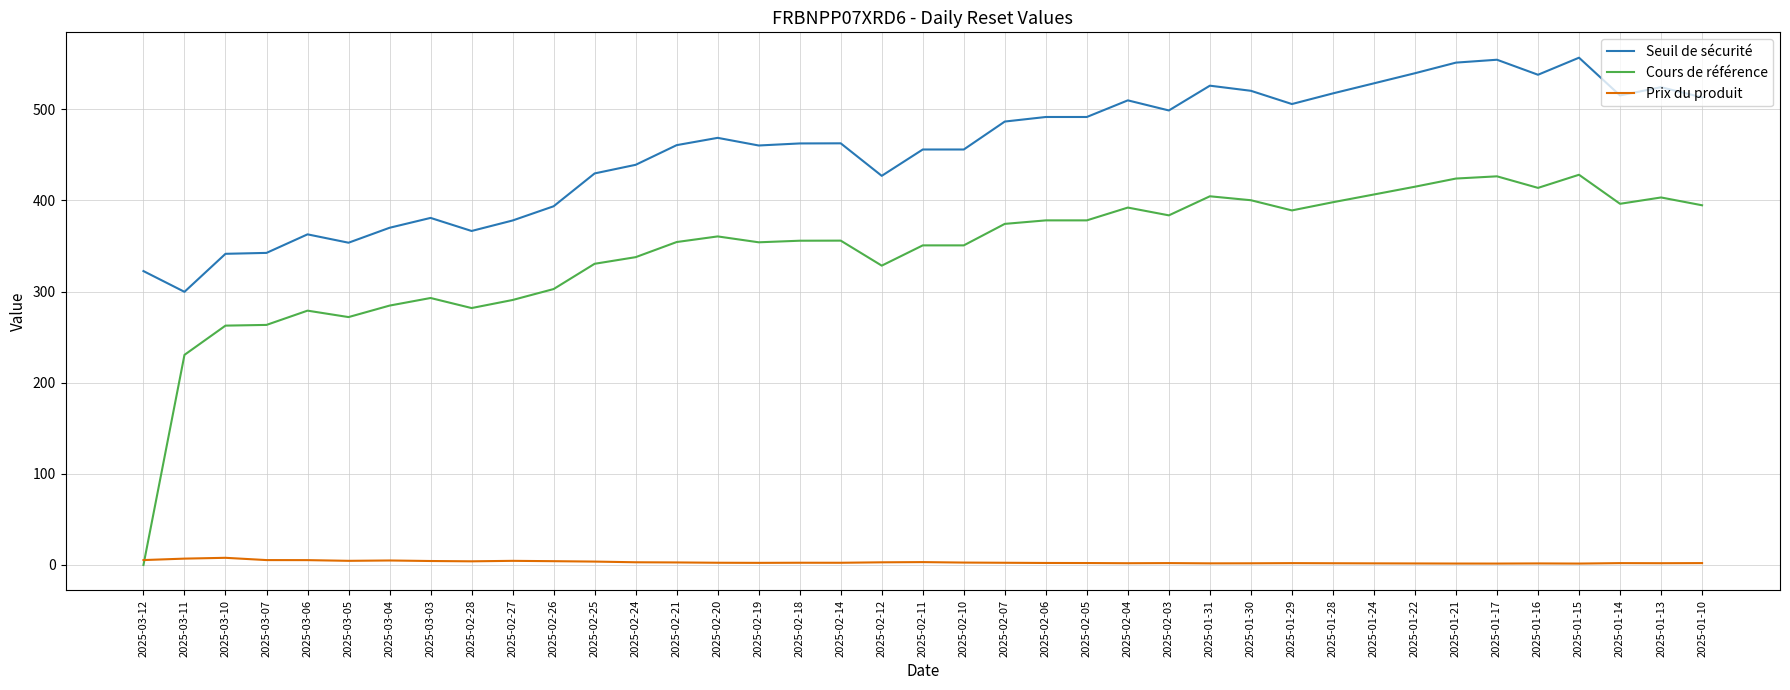

Read the Seuil de sécurité value at 2025-03-12.

322.5